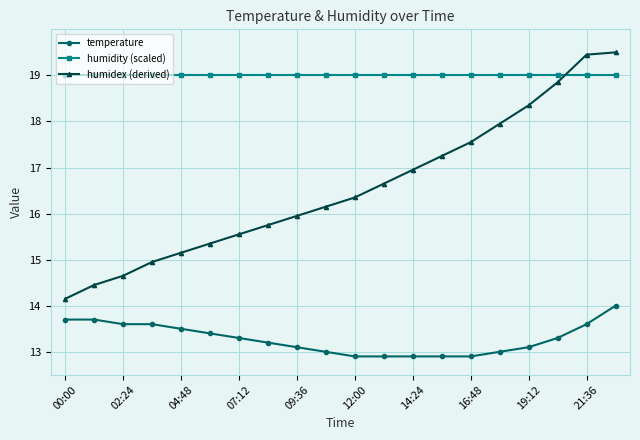

Rank the series by their average value, from highest to lowest.

humidity (scaled), humidex (derived), temperature